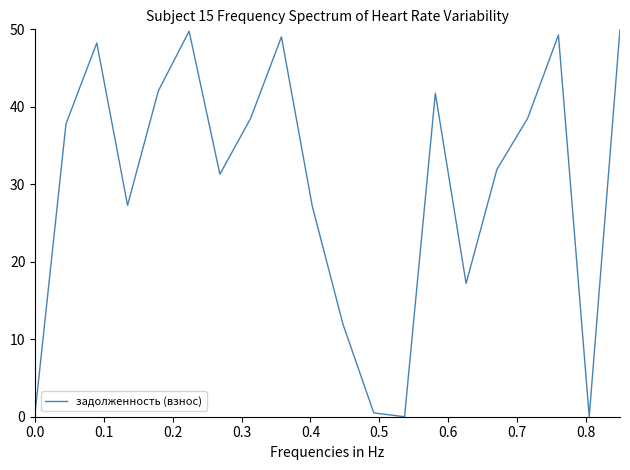

What is the greatest value displayed?

50.0